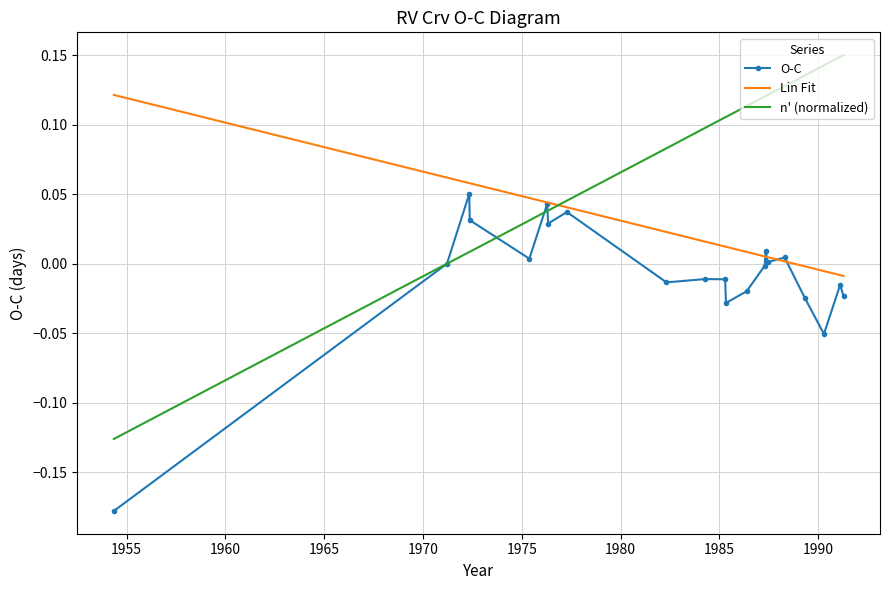

Which series has the largest total across all categories?

n' (normalized)